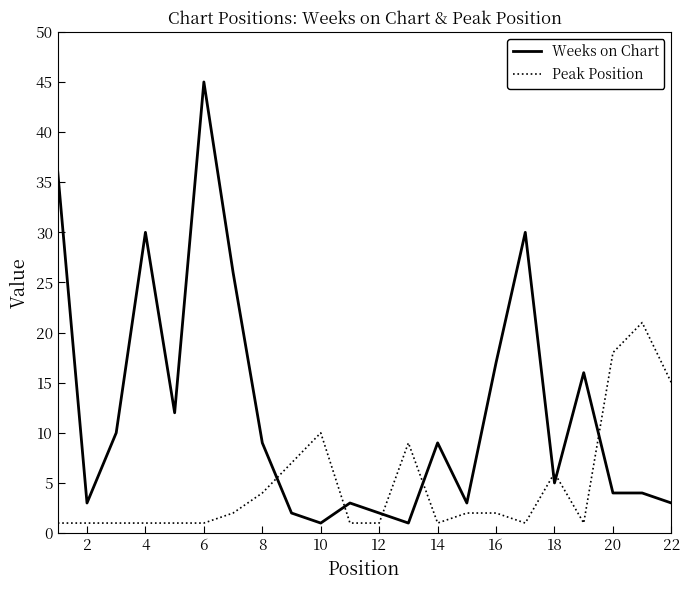

How many lines are shown in the chart?

2